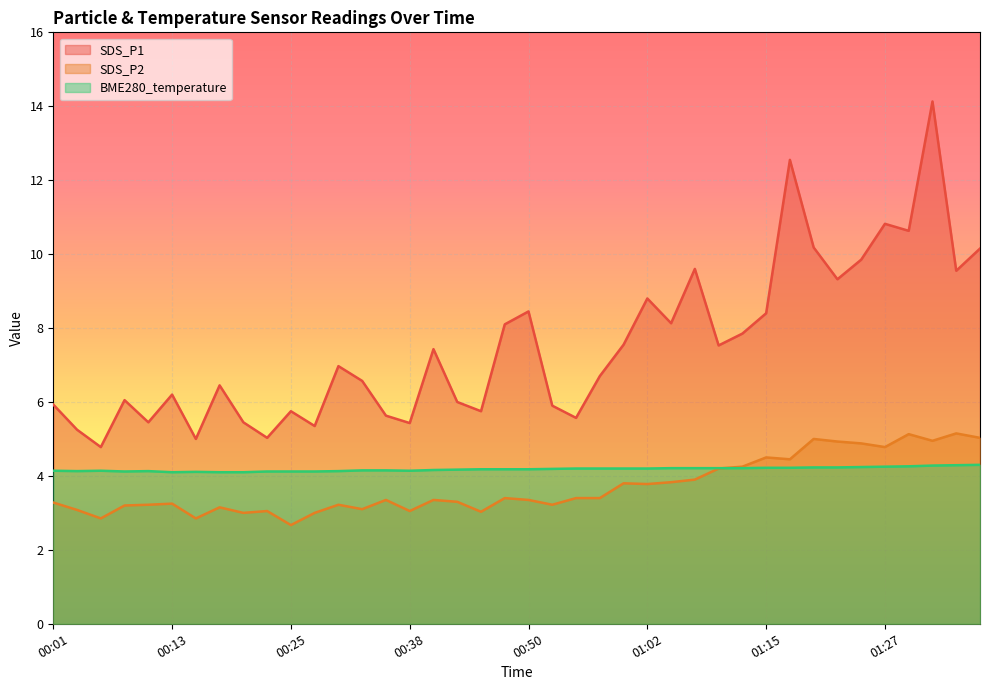

What is the label of the 2nd point from the left?

00:03